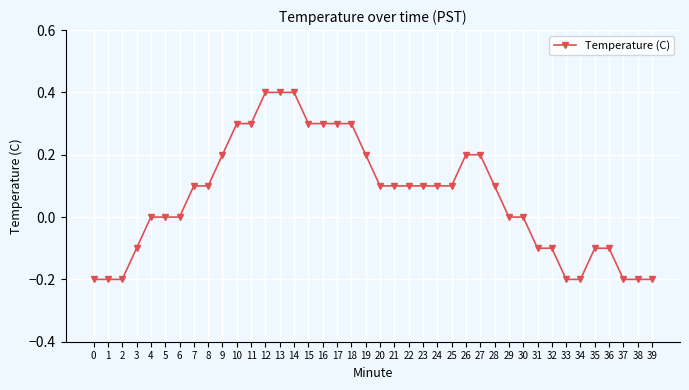

Which has a higher value, 32 or 11?

11